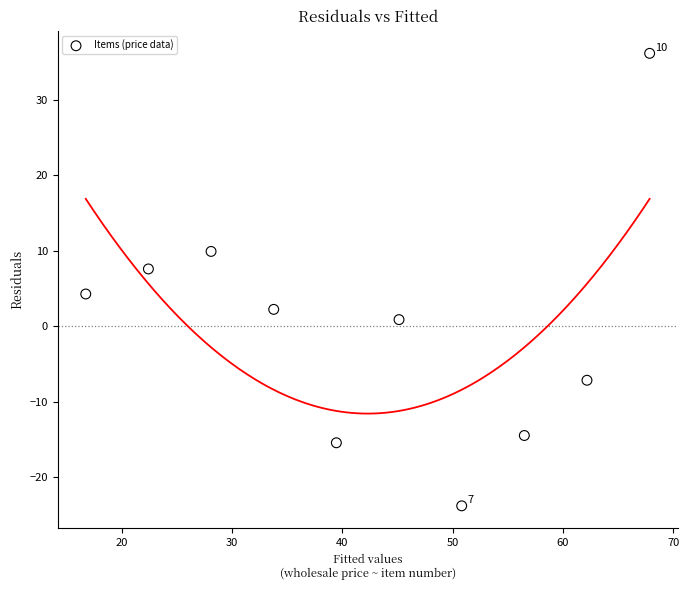

What is the range of X values (max minus min)?

51.1